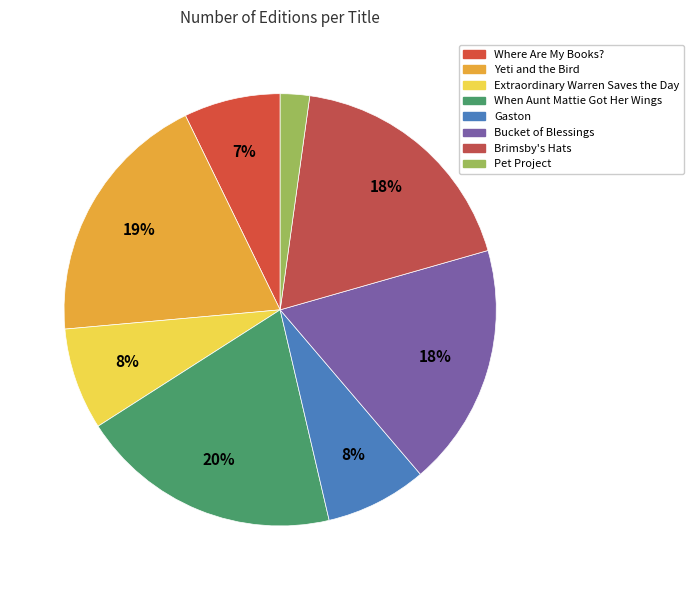

How many segments does this pie chart have?

8